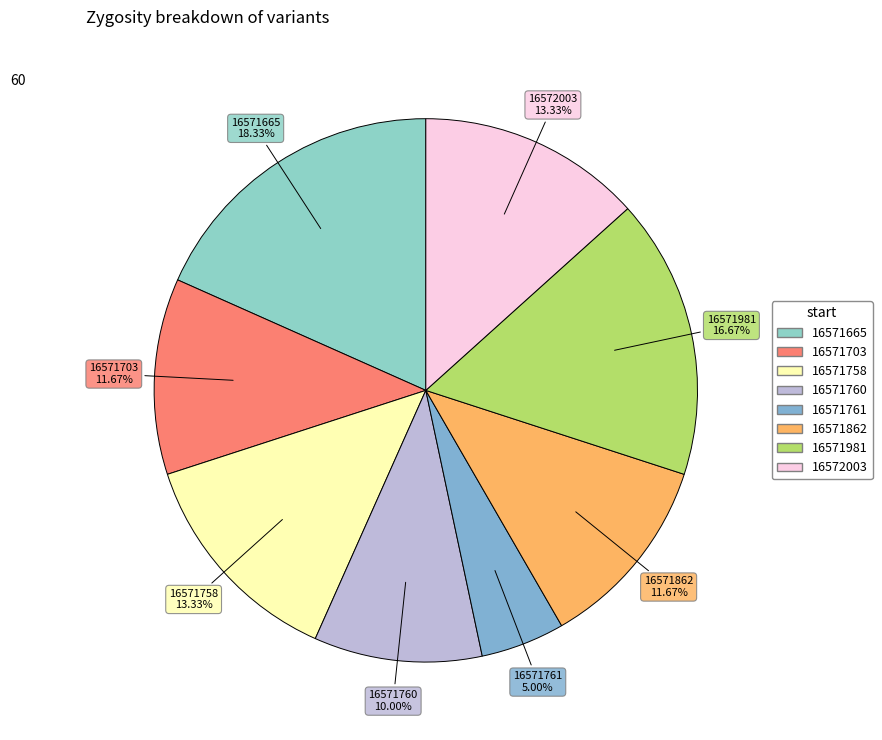

To the nearest percent, what is the difference between the 16571981 and 16571665 slice percentages?

2%